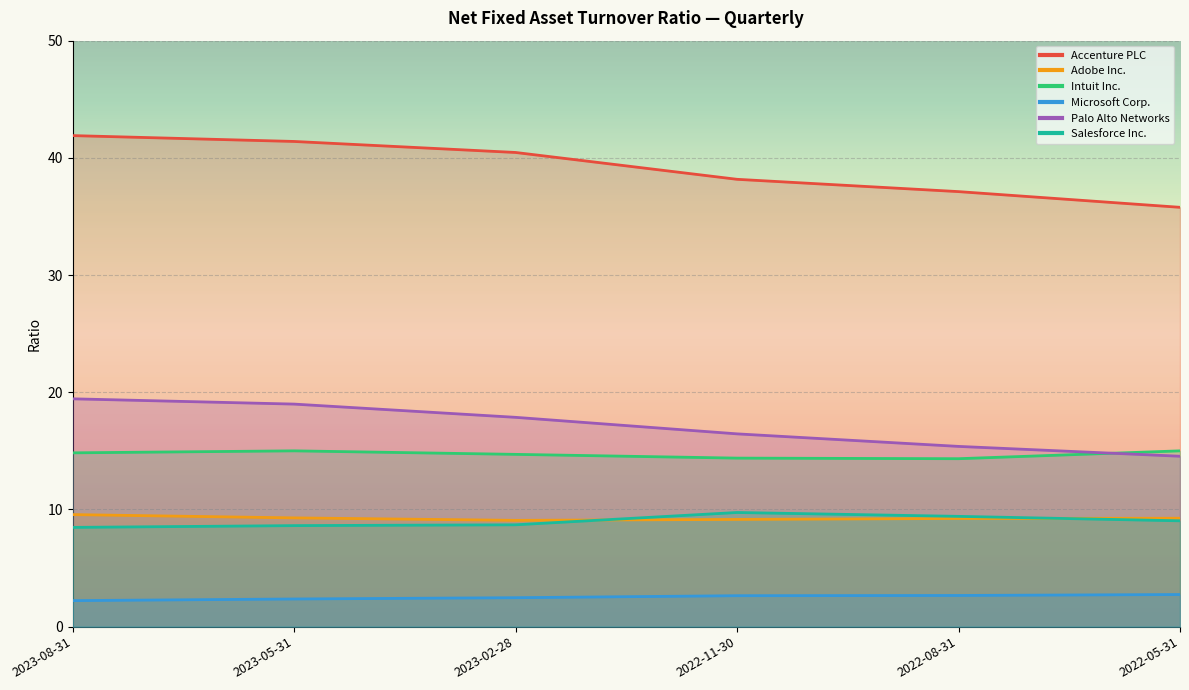

Count the number of data series in this chart.

6